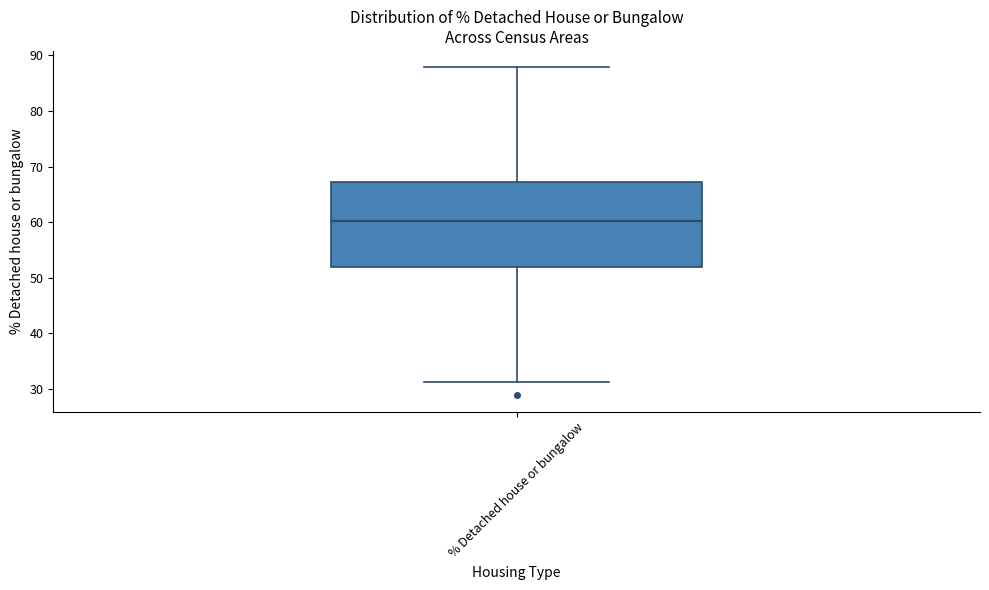

Transcribe this box plot: give where the median line is, the range the box spans, and where the two whiskers end, as read against the y-axis. The values are not printed on the chart, so give them approximately, as read against the axis.

median 60, box 52 to 67, whiskers 31 to 88